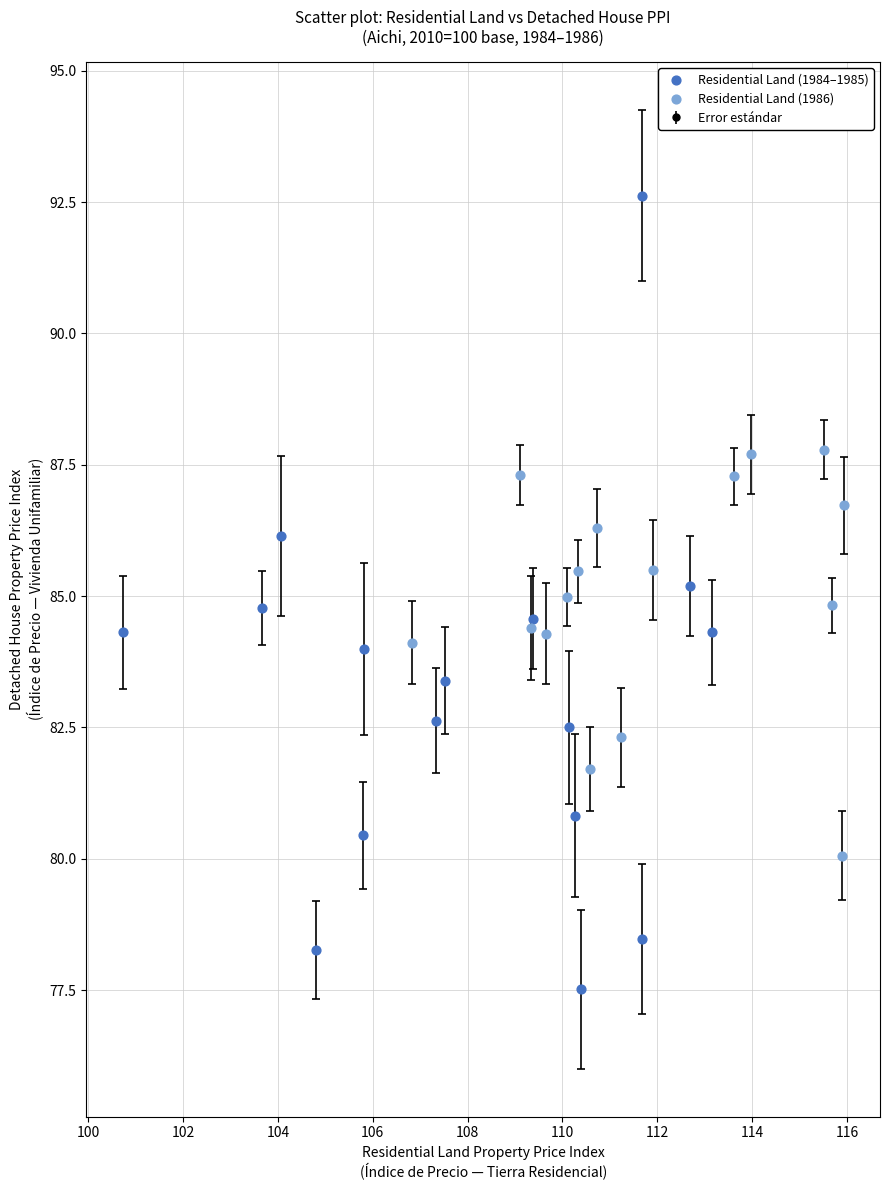

Which series has the largest Y range (max minus min)?

Residential Land (1984–1985)